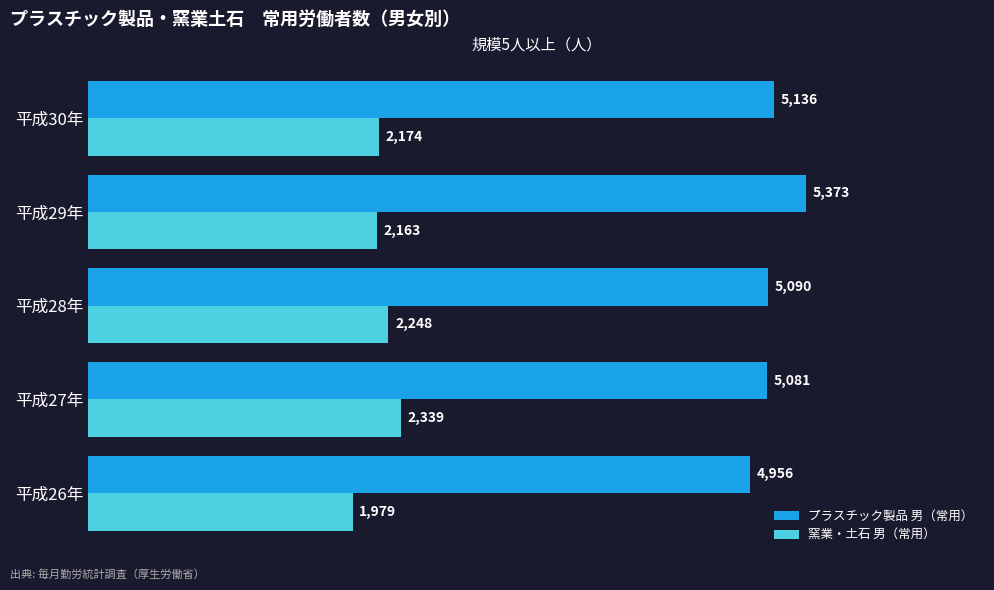

What is the average value of the プラスチック製品 男（常用） series?

5127